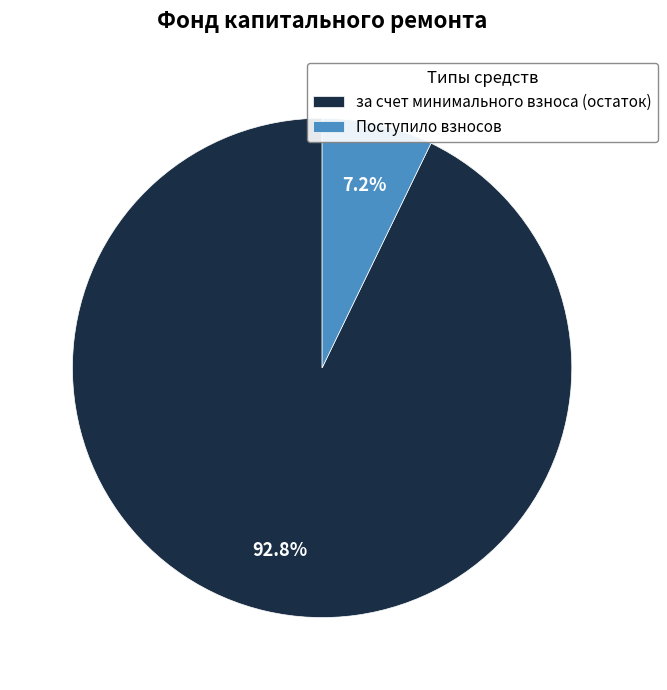

What is the largest slice in the pie chart?

за счет минимального взноса (остаток)